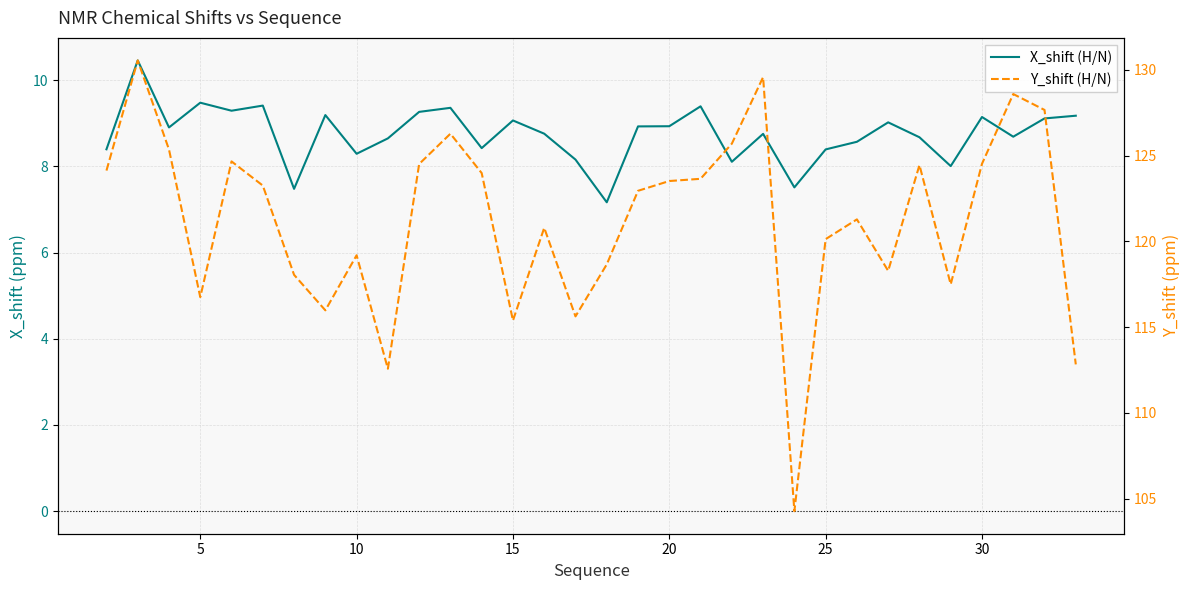

The value of X_shift (H/N) at 24 is 13.8. True or false?

False